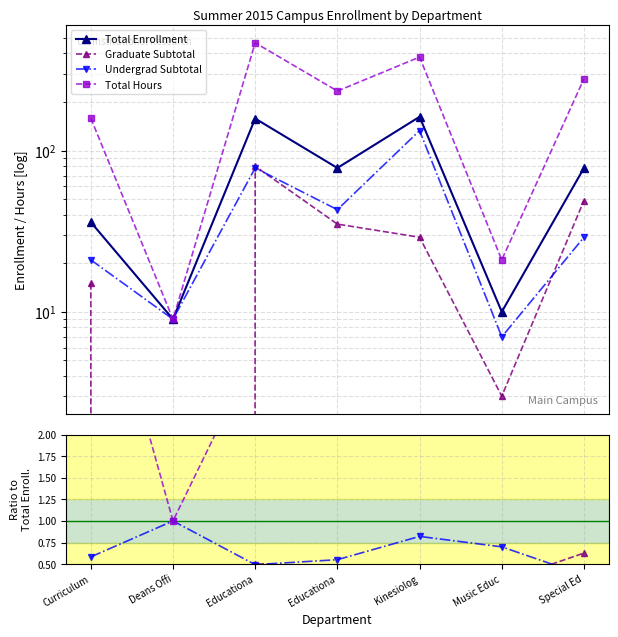

What position from the right is Deans Office (Education)?

6